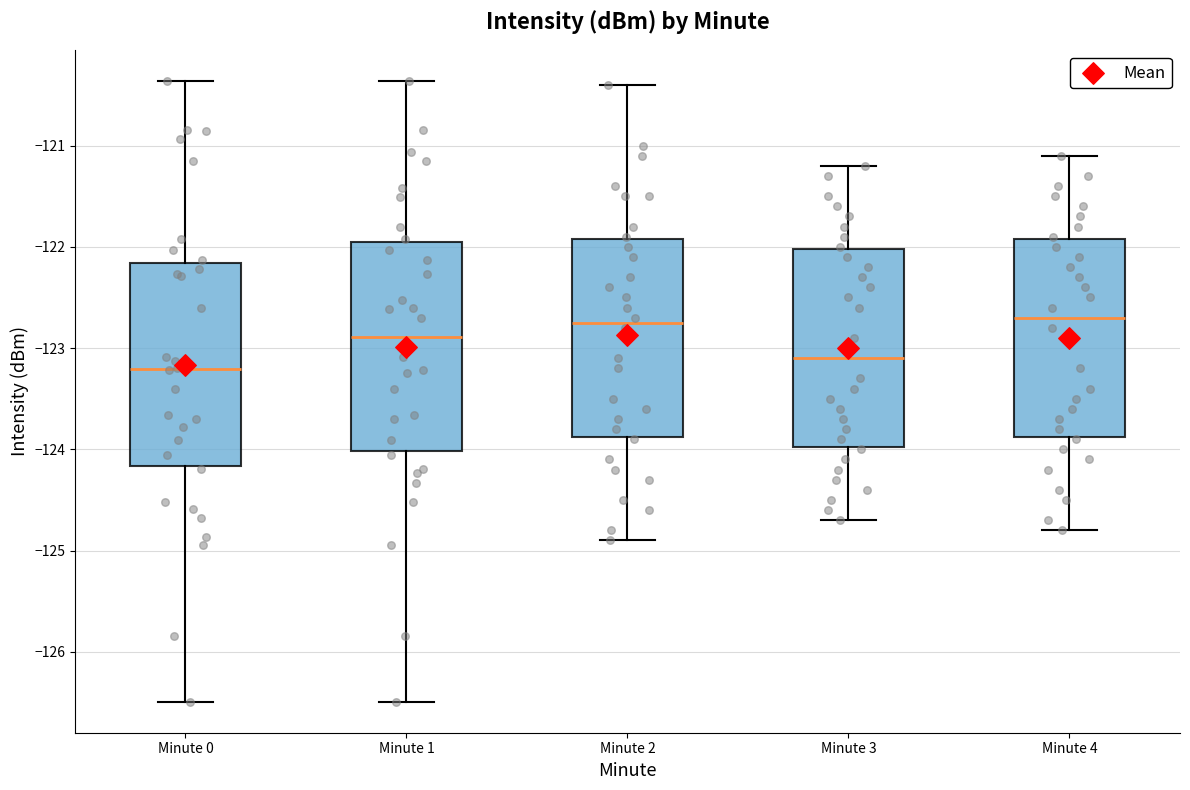

Where is the lower edge of the box for Minute 3 on the y-axis? The values are not printed on the chart, so give them approximately, as read against the axis.

-124.0